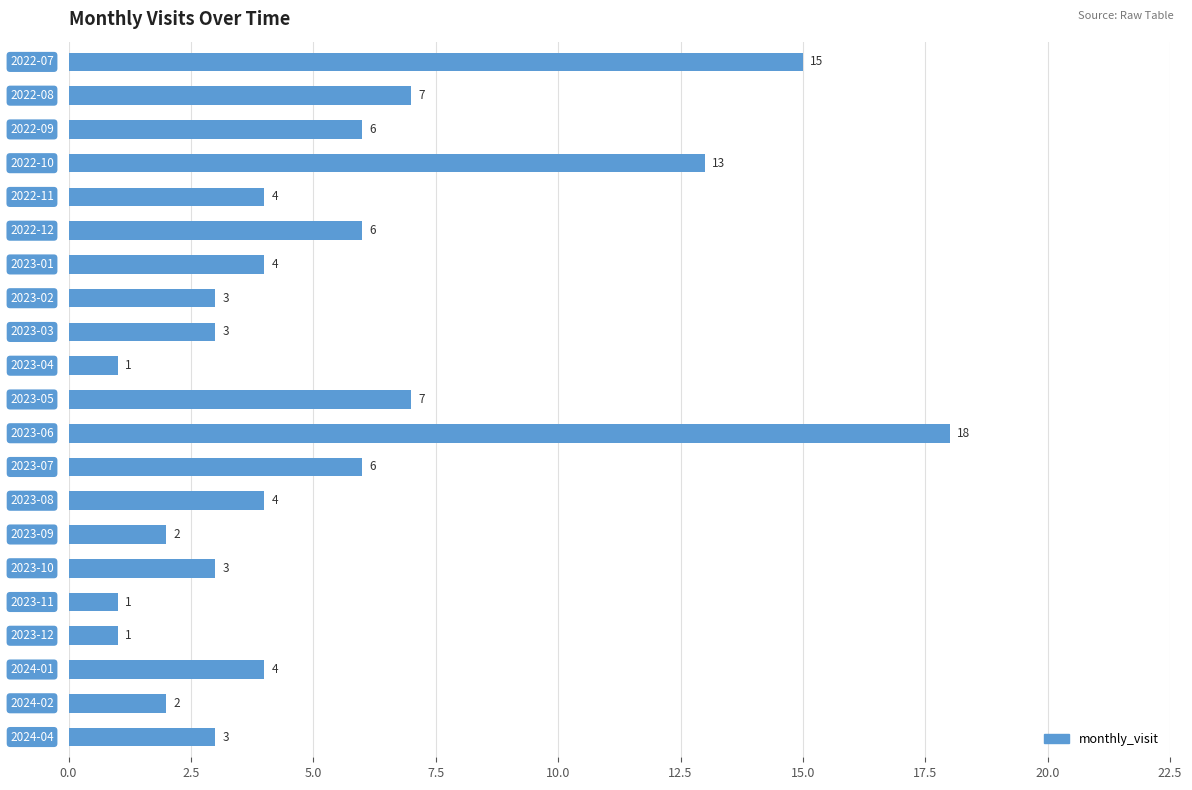

How many categories are shown in the chart?

21